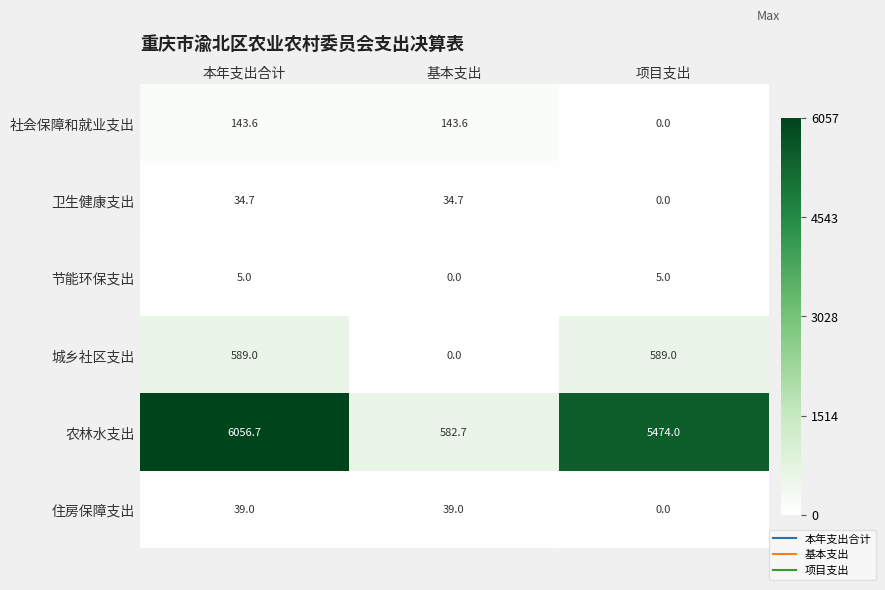

How many values in the 卫生健康支出 series exceed 34?

2